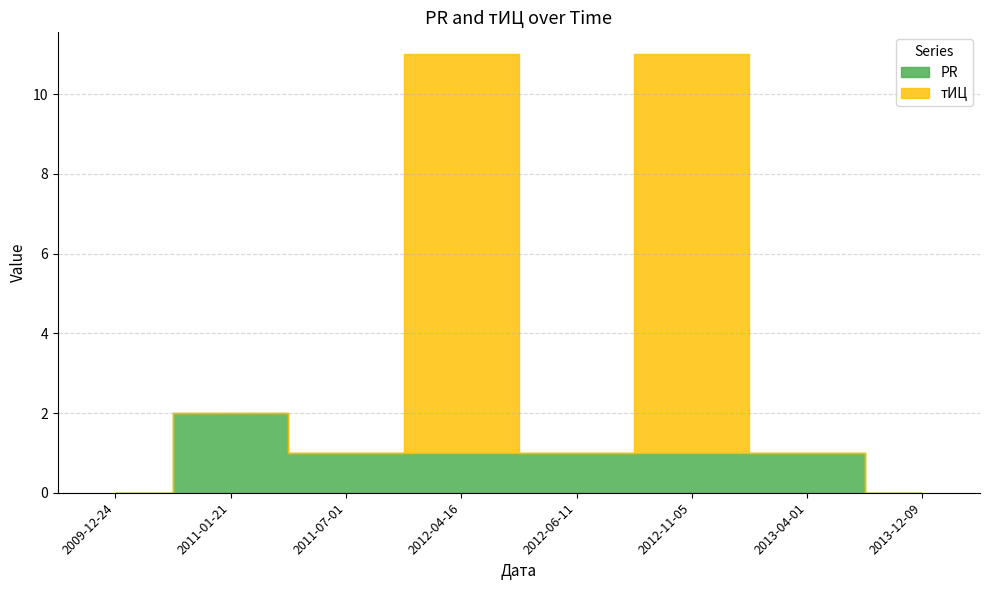

What is the value of the PR point at the 3rd from the left?

1